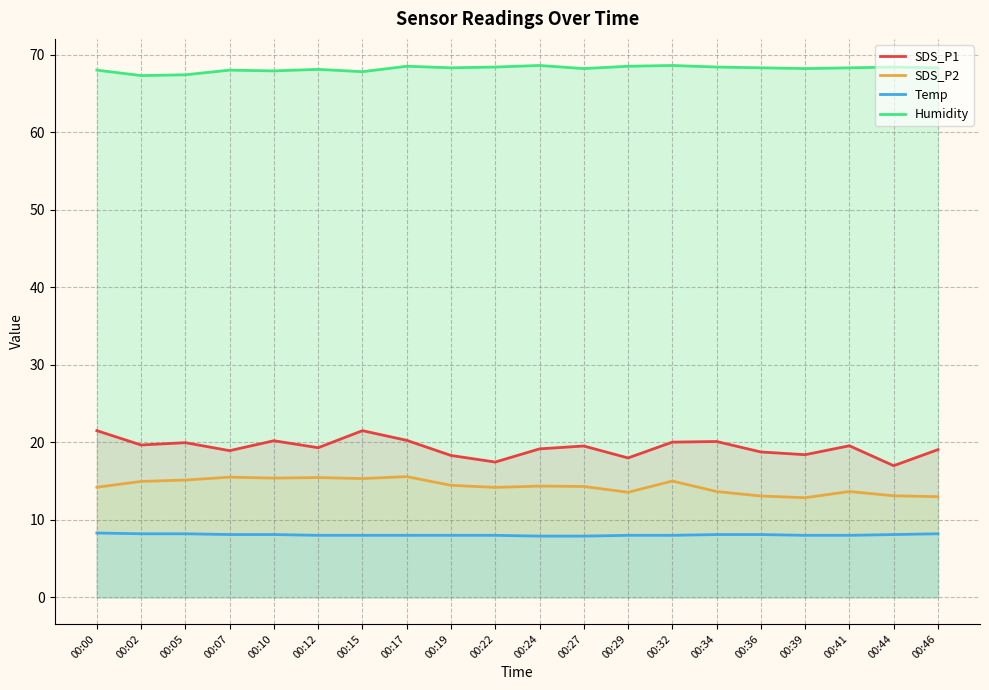

At how many categories does at least one series exceed 44?

20